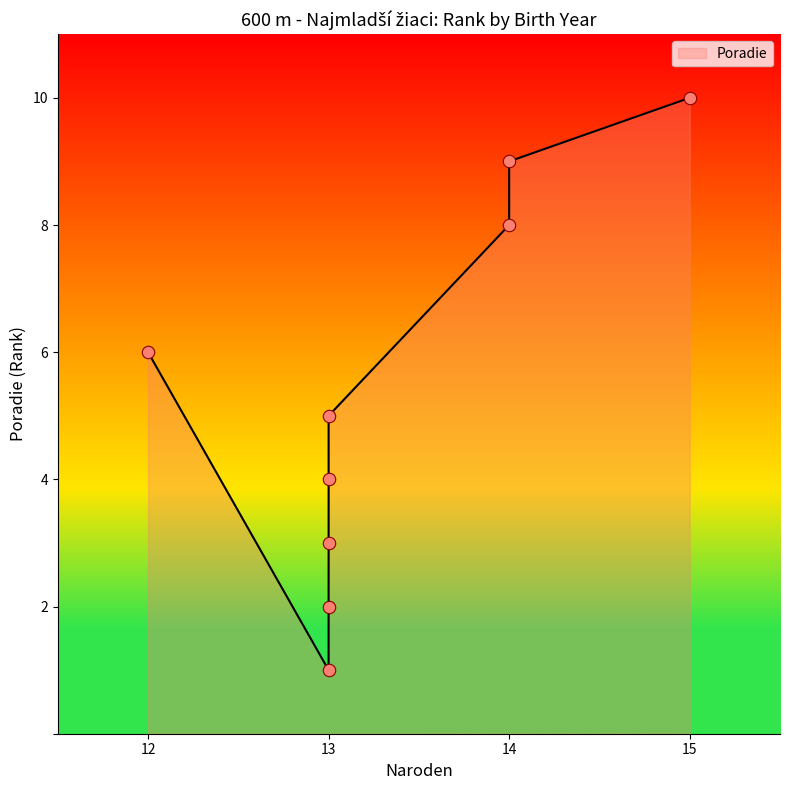

Which has a higher value, 13 or 14?

14